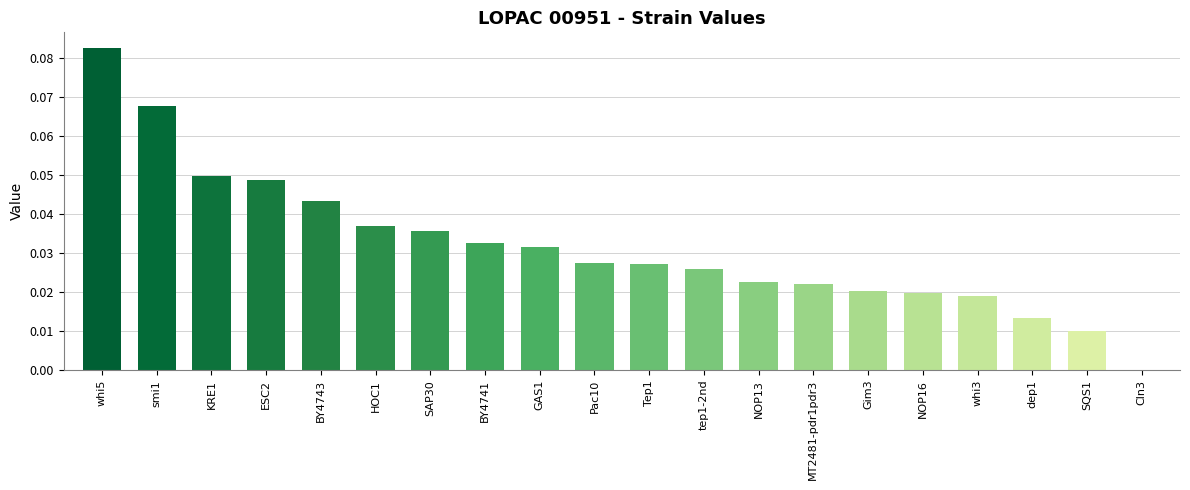

Which category has the highest value across all series?

whi5